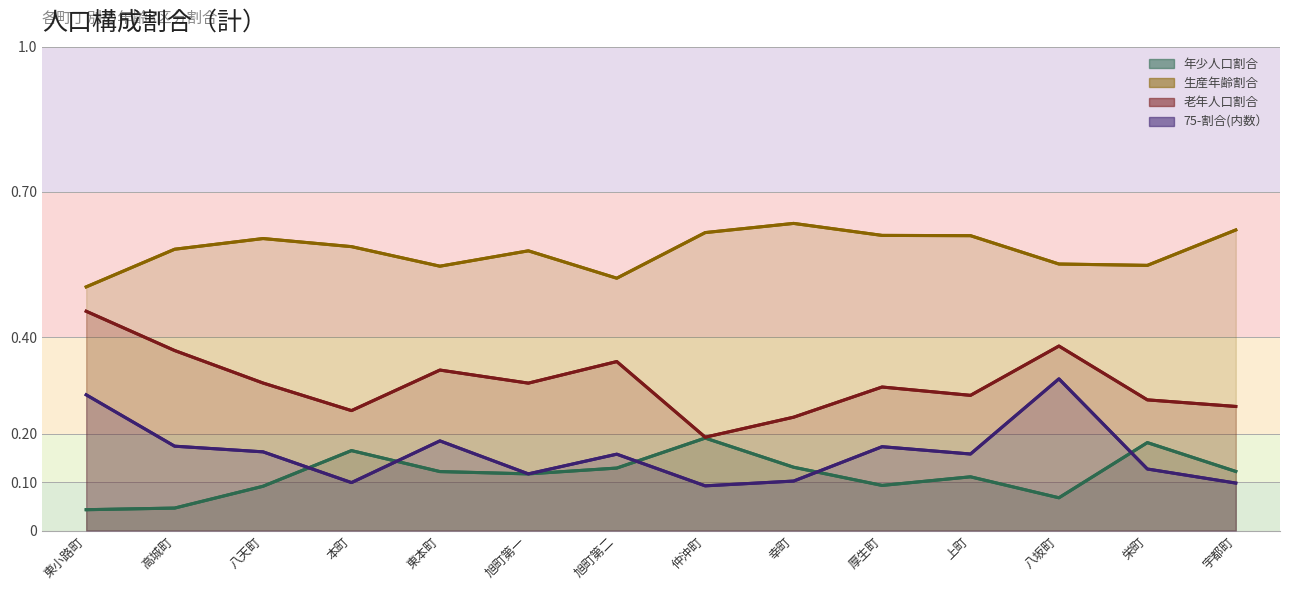

What is the value of the 老年人口割合 point at the 7th from the left?

0.3